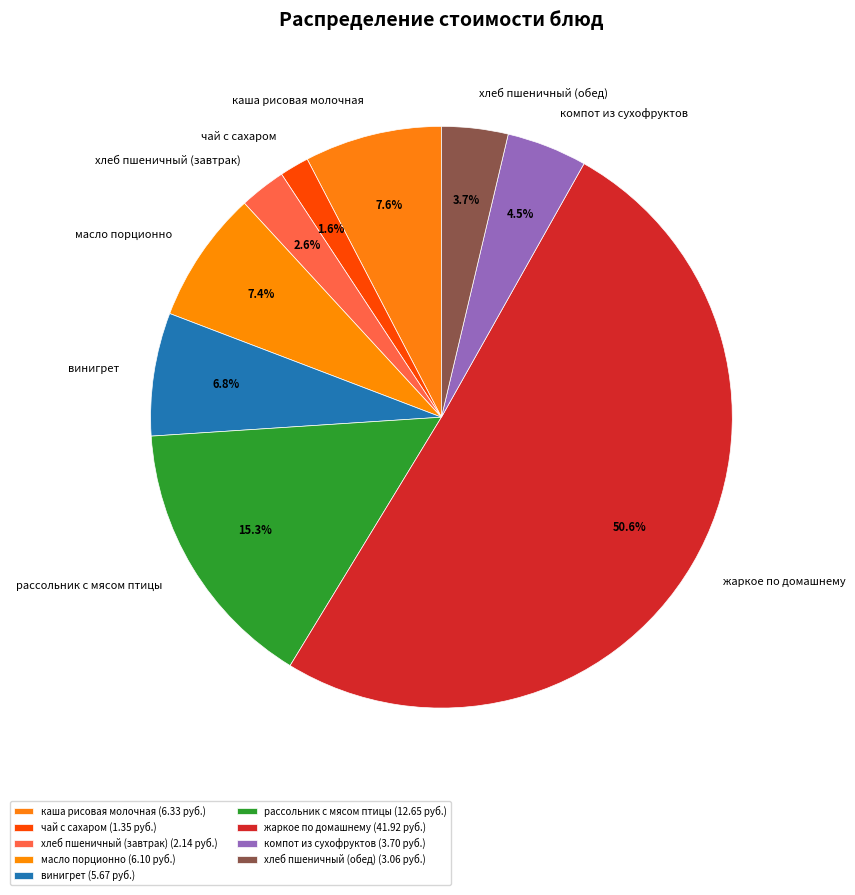

Which slice is the largest?

жаркое по домашнему